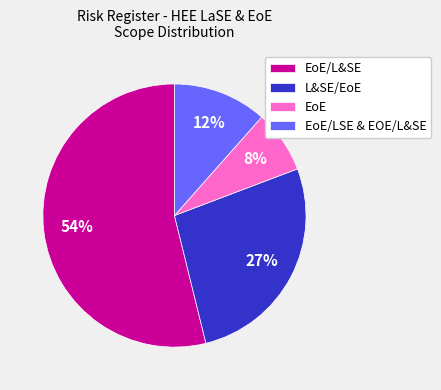

Do EoE/LSE & EOE/L&SE and EoE together represent more than half of the pie?

No